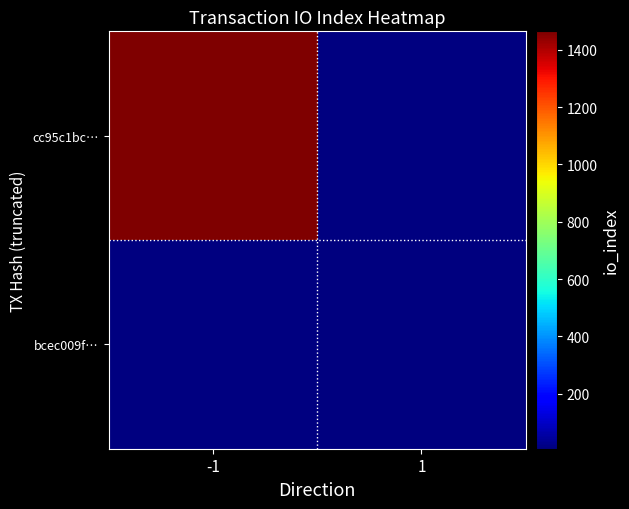

How many series are shown in this chart?

2